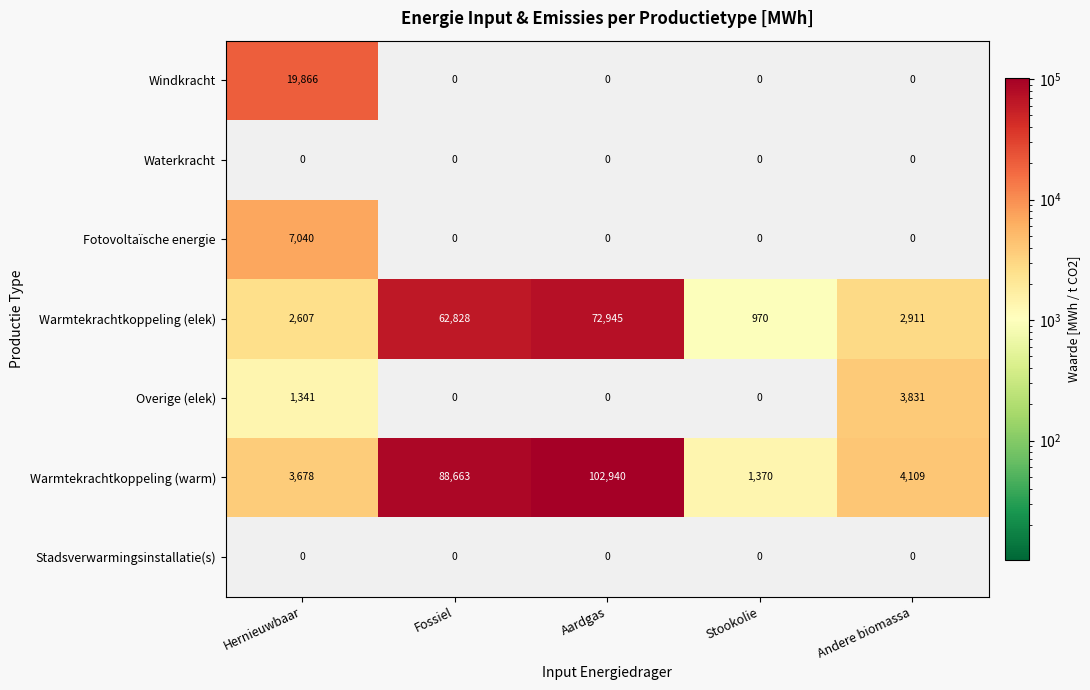

How many series are shown in this chart?

7